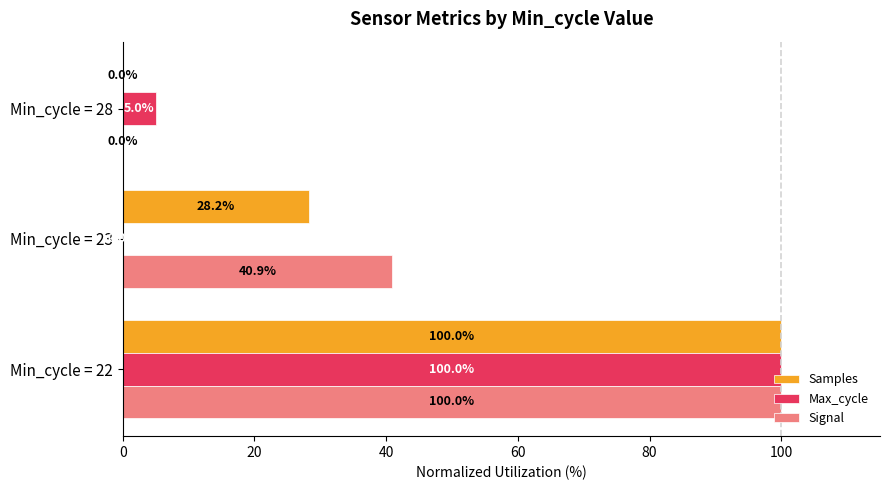

What is the greatest value displayed?

100.0